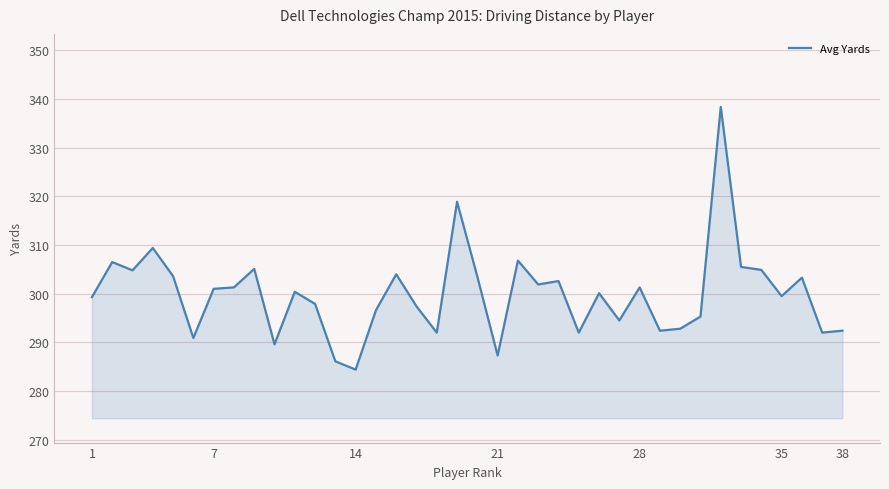

How many lines are shown in the chart?

1